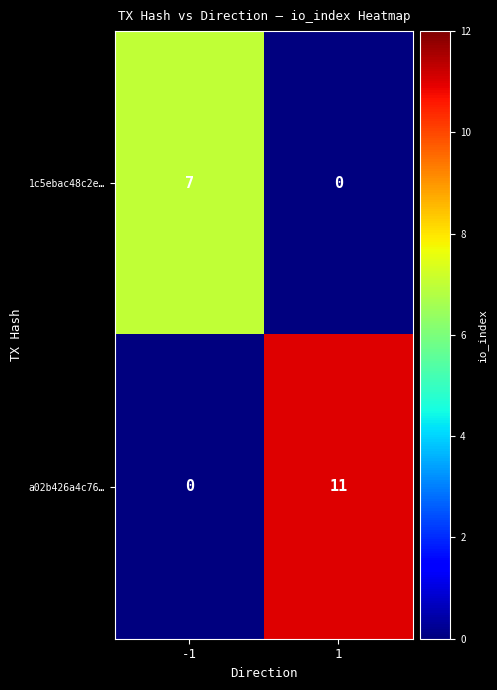

Which series has the largest total across all categories?

a02b426a4c76…